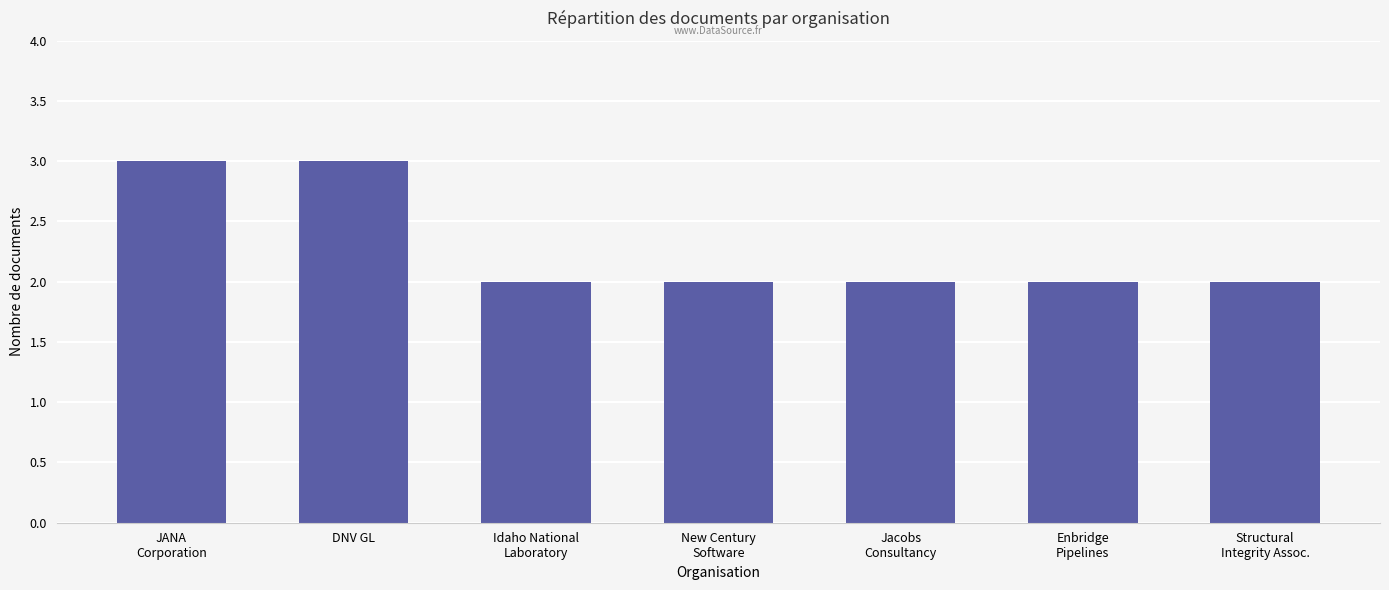

What is the sum of all values?

16